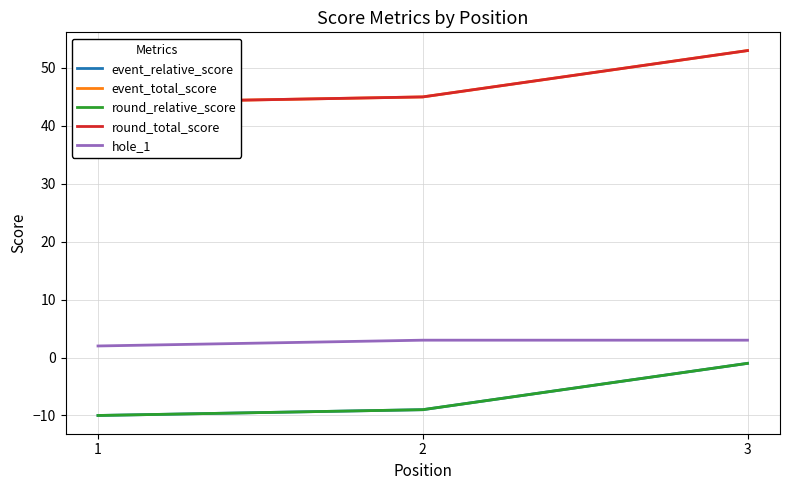

How many data points in round_total_score are above 45?

1